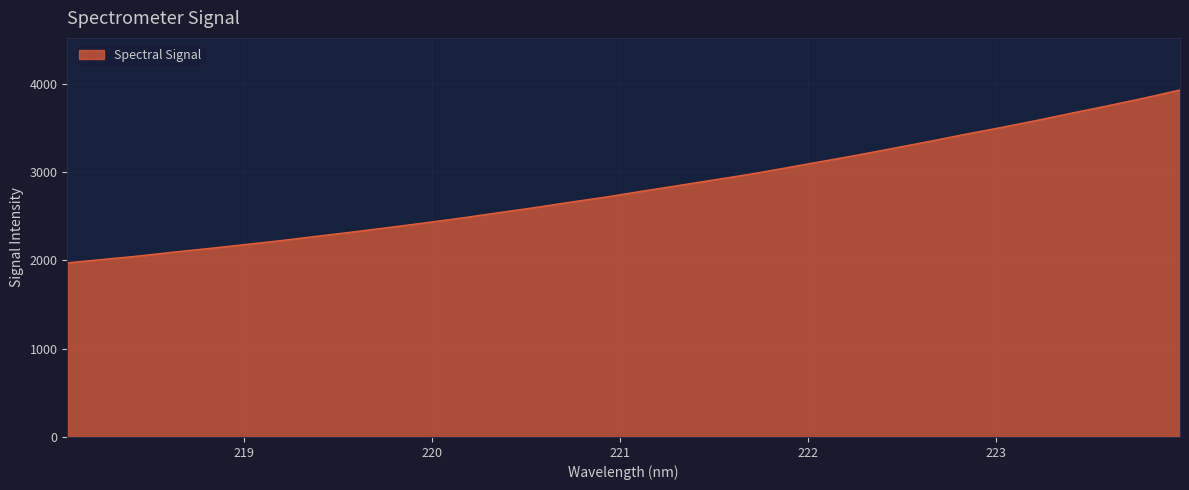

What is the greatest value displayed?

3931.8